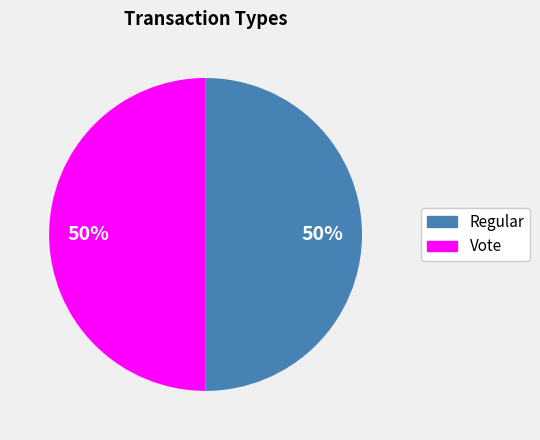

Is it true that Vote is 50% of the pie?

True